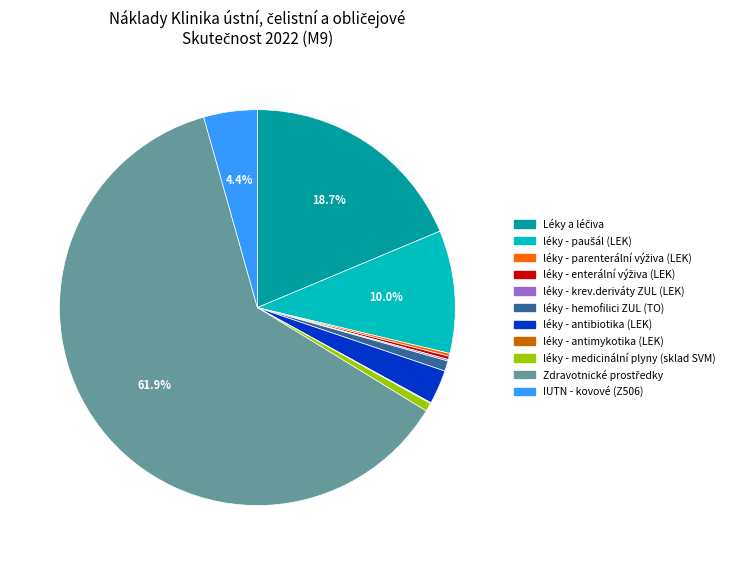

To the nearest percent, what is the difference between the largest and smallest slice percentages?

62%